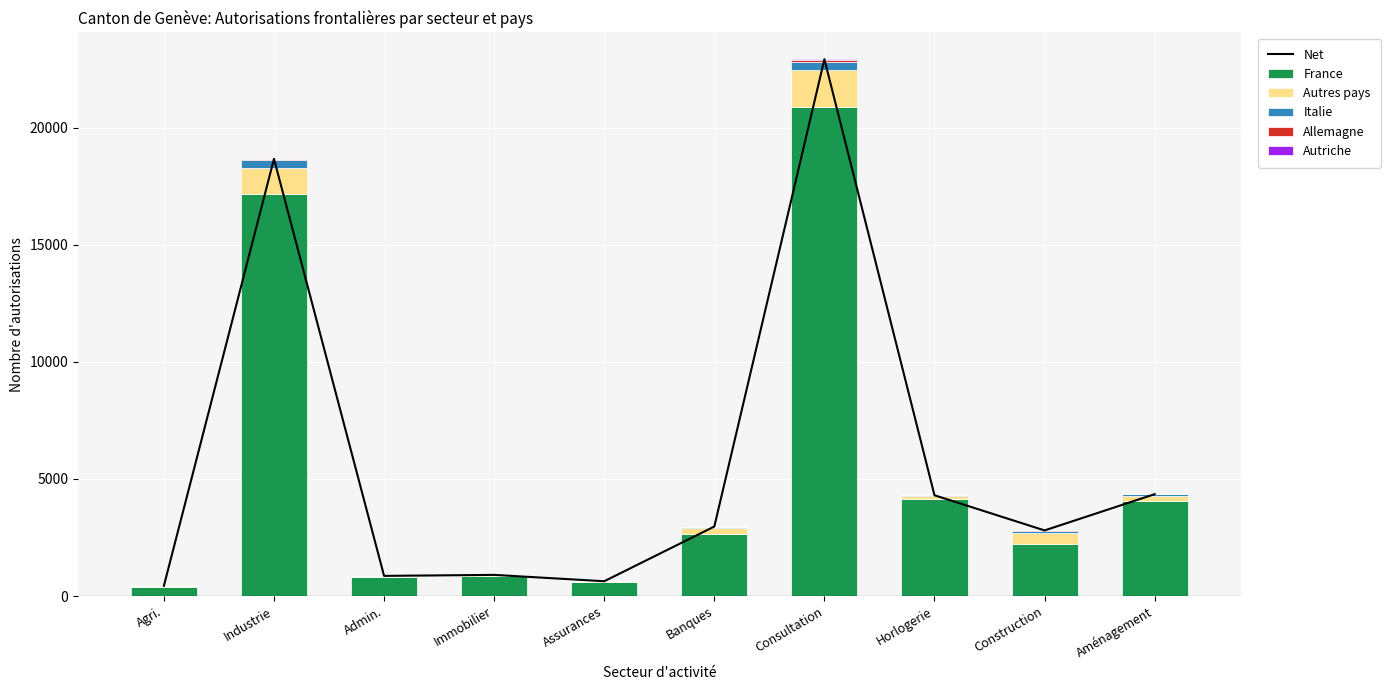

Which has a higher value, Agri. or Horlogerie?

Horlogerie